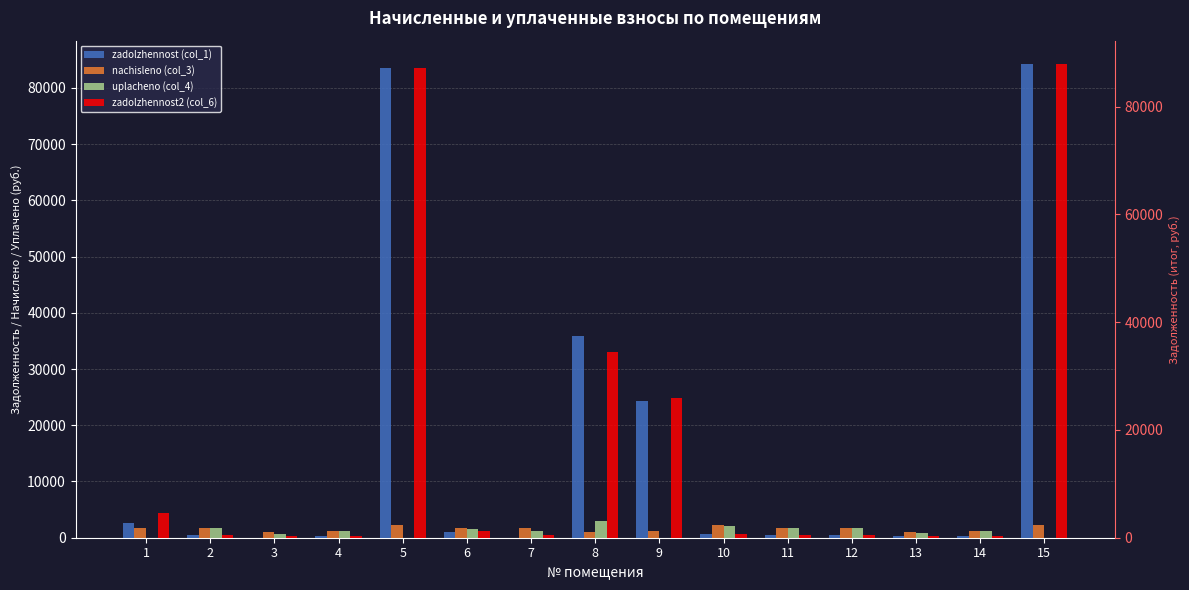

Reading left to right, what are all the values shown in this chart?

zadolzhennost (col_1): 2693.1	506.5	0.0	352.8	83627.1	1053.4	0.0	35907.5	24268.0	647.8	521.2	505.8	276.7	351.4	84198.4
nachisleno (col_3): 1789.3	1729.3	959.6	1204.5	2194.1	1771.8	1724.3	942.1	1202.0	2211.6	1779.3	1726.8	944.6	1199.5	2209.1
uplacheno (col_4): 0.0	1659.4	639.7	1155.8	0.0	1557.0	1149.5	3000.0	0.0	2122.2	1707.4	1657.0	906.4	1151.0	0.0
zadolzhennost2 (col_6): 4527.9	576.4	319.9	401.5	87274.6	1268.7	574.8	34464.7	25925.0	737.2	593.1	575.6	314.9	399.8	87870.8